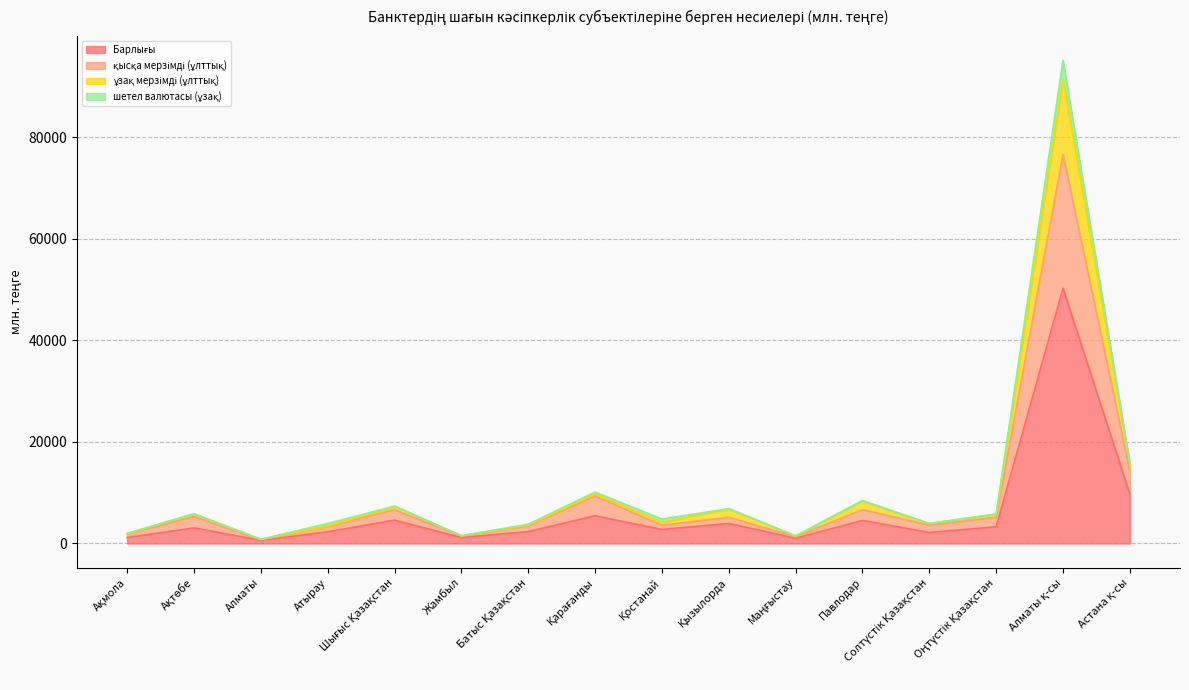

True or false: қысқа мерзімді (ұлттық) and Барлығы intersect in this chart.

False